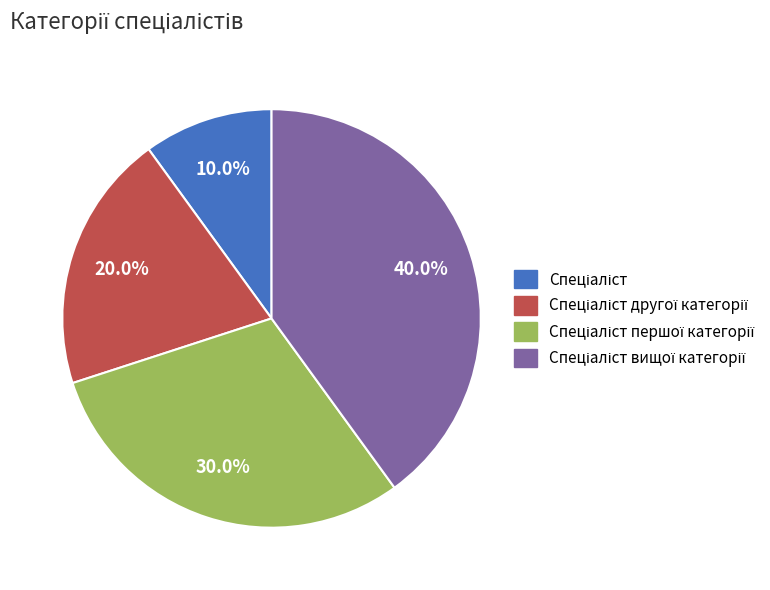

Does any single category account for the majority?

No